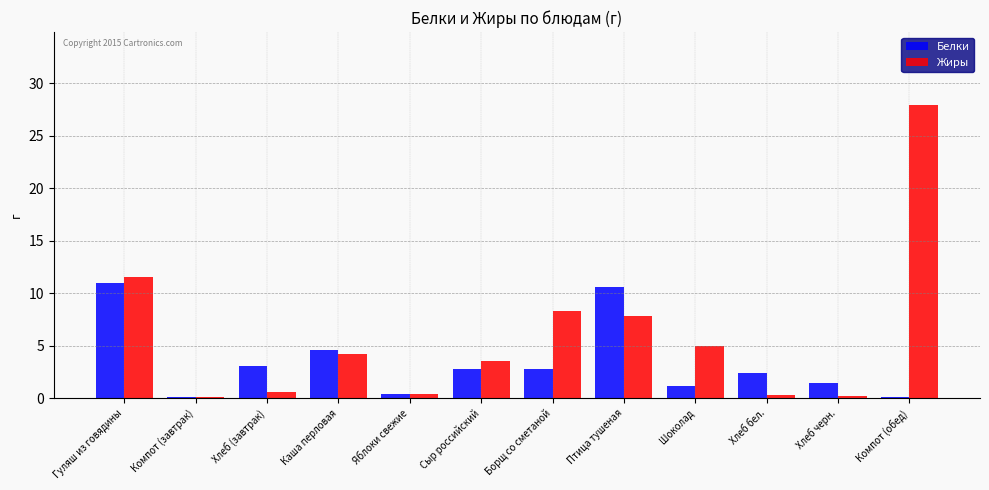

Where does the Жиры series first go above 4?

Гуляш из говядины